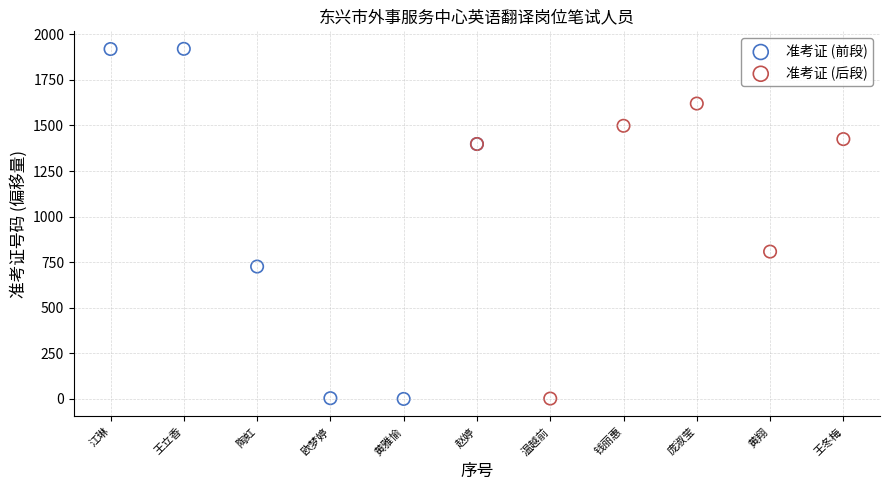

Which series has the widest spread of Y values?

准考证 (前段)